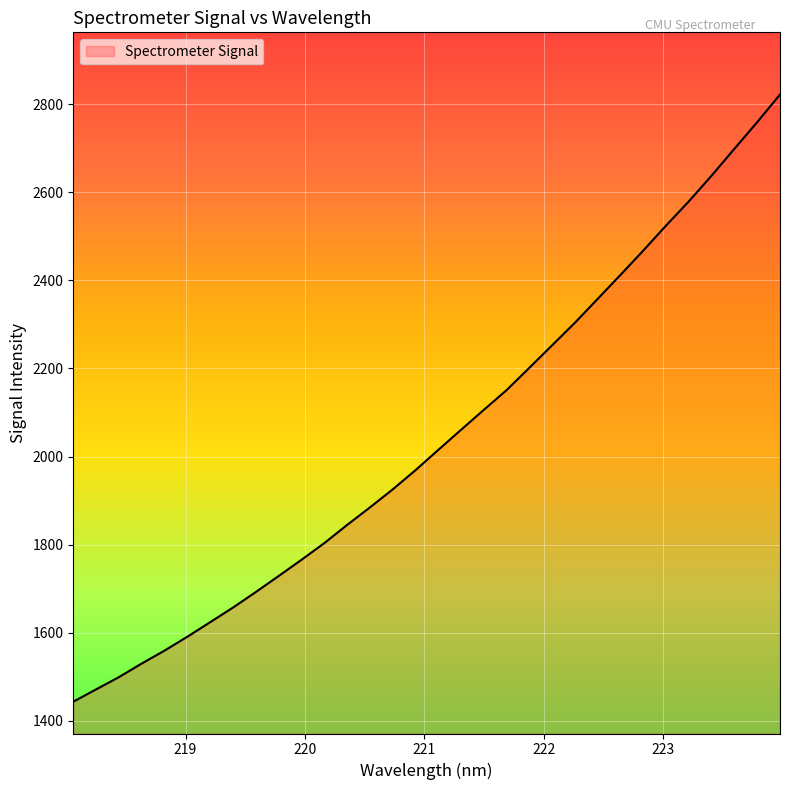

What is the minimum value shown in the chart?

1443.7